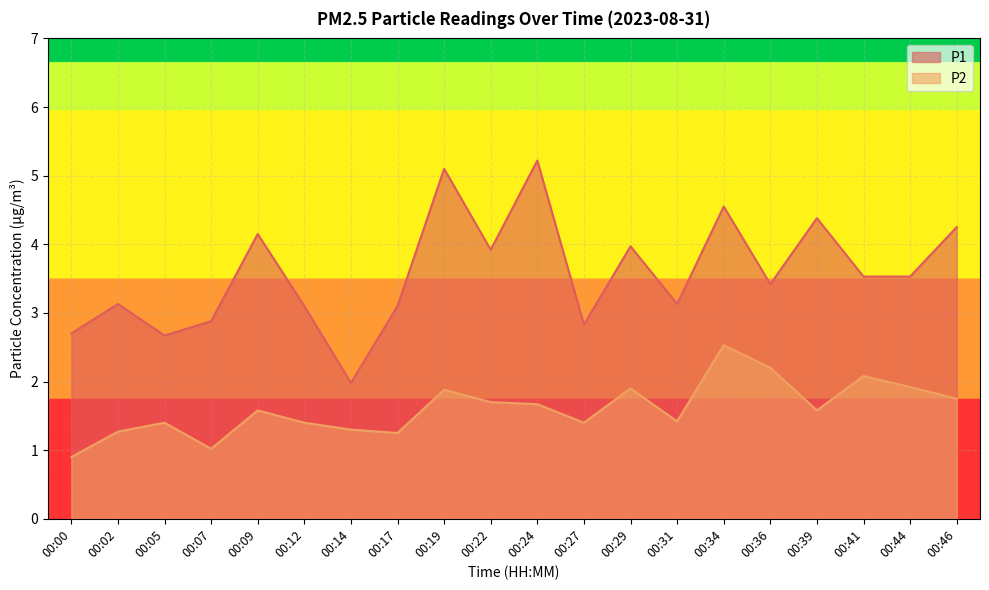

Is it true that P1 equals 2.6 at 00:09?

False